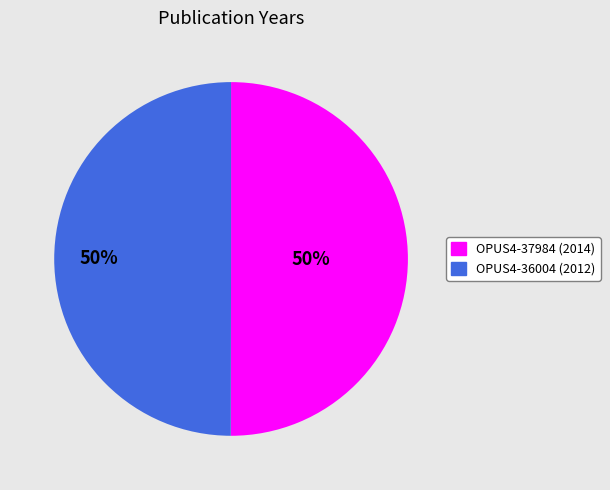

Is it true that OPUS4-37984 is 50% of the pie?

True